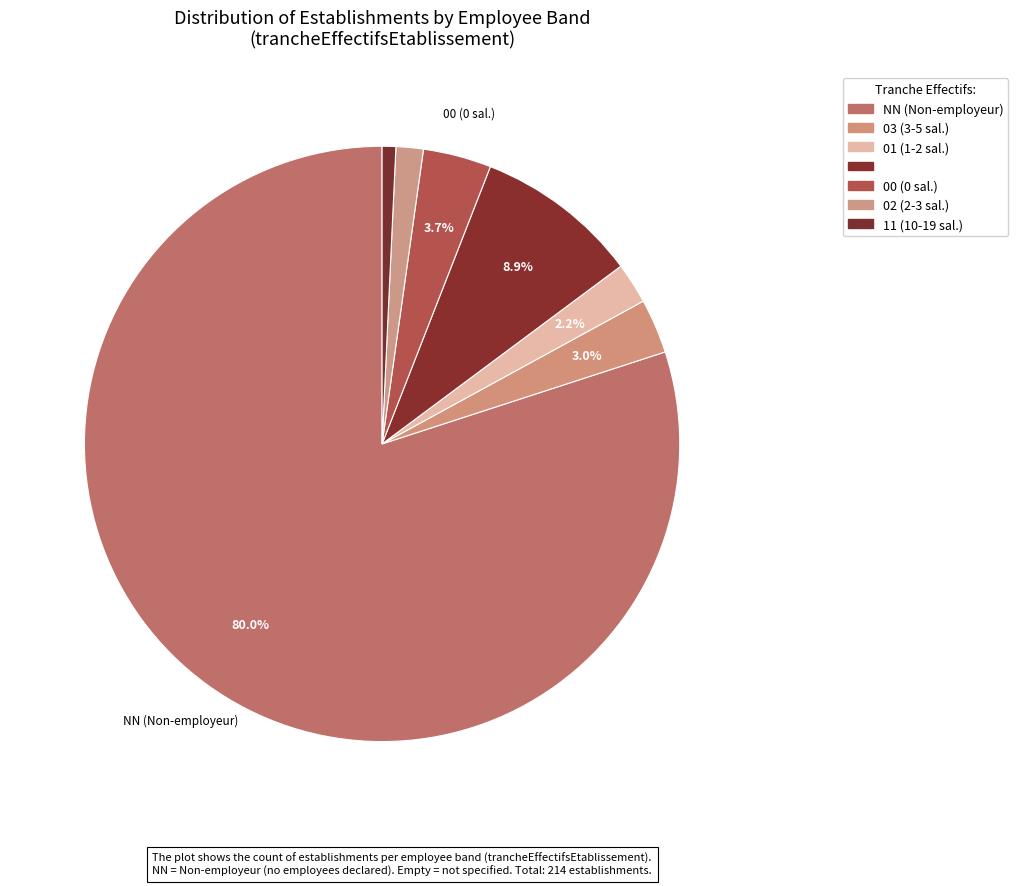

Count the number of slices in the pie.

7